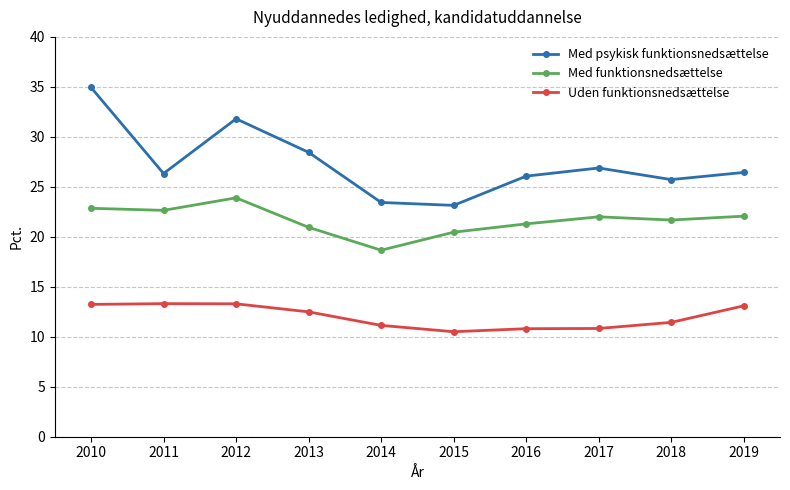

How many data points does each series have?

10